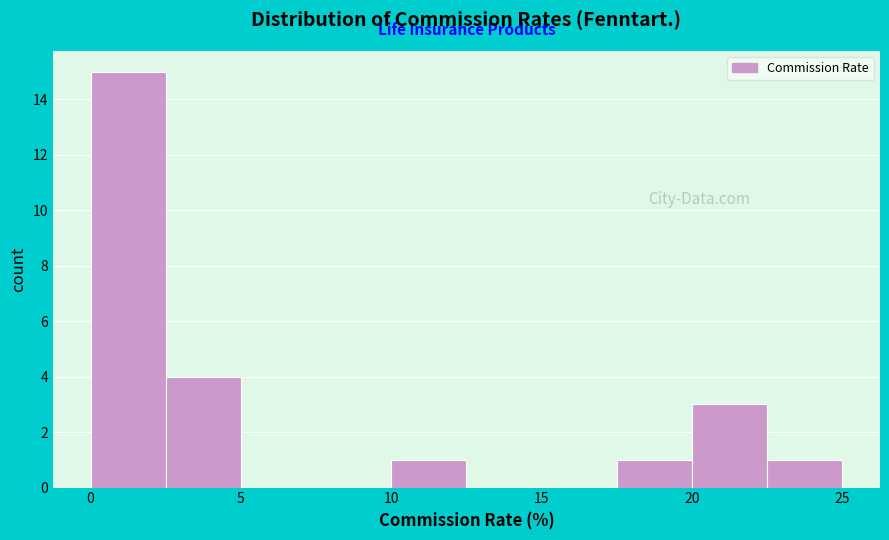

What is the height of the bar covering 2.5 to 5.0 on the x-axis? The values are not printed on the chart, so give them approximately, as read against the axis.

4